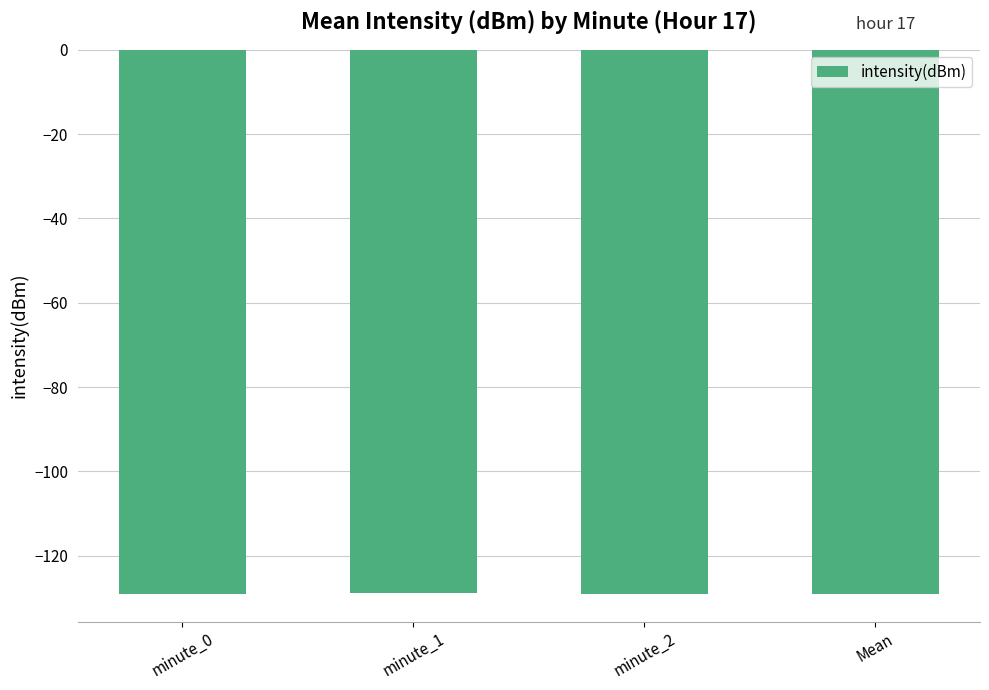

The value at minute_1 is -128.8. True or false?

True